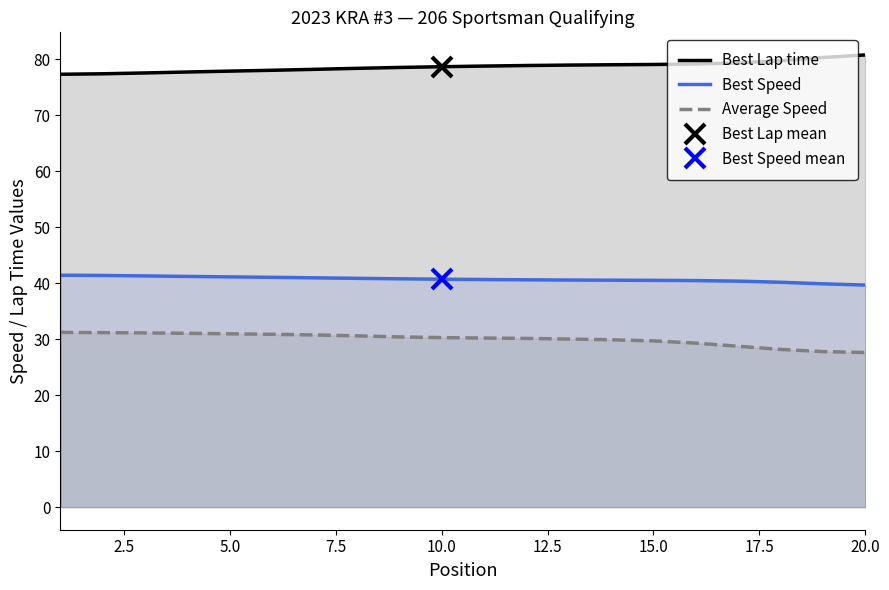

What is the smallest value displayed?

27.6